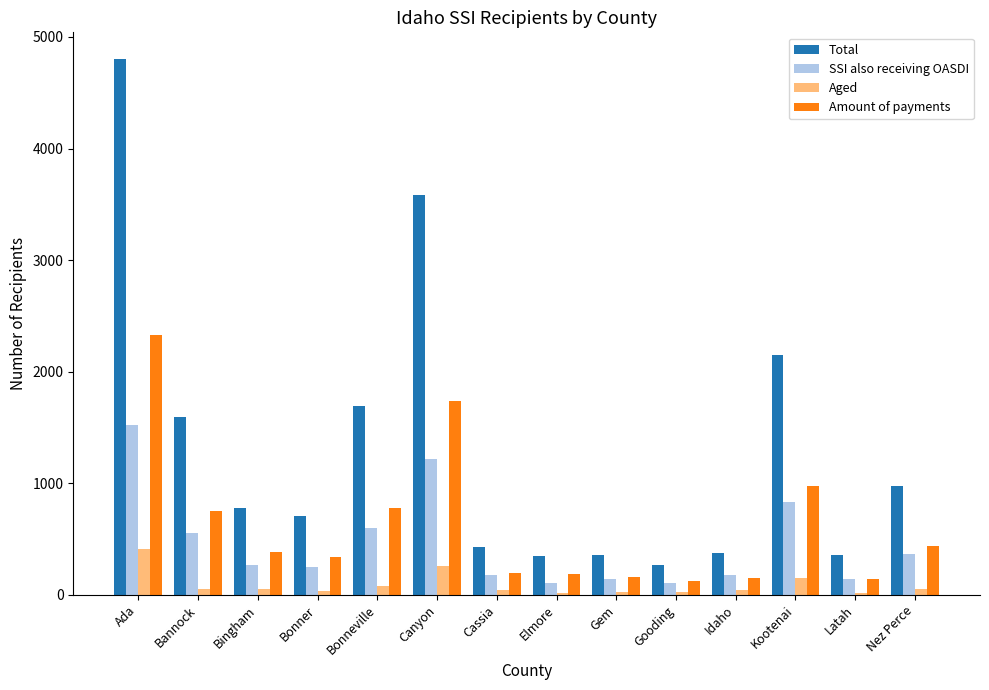

List the series in order of their peak value, highest first.

Total, Amount of payments, SSI also receiving OASDI, Aged